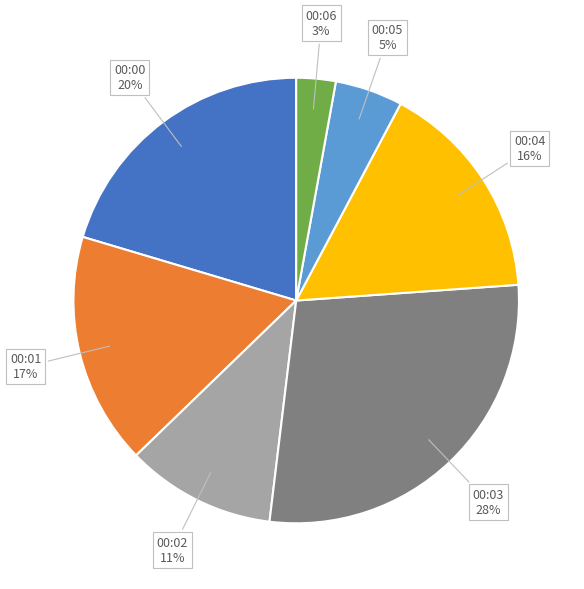

Is there any slice that represents more than half of the pie?

No